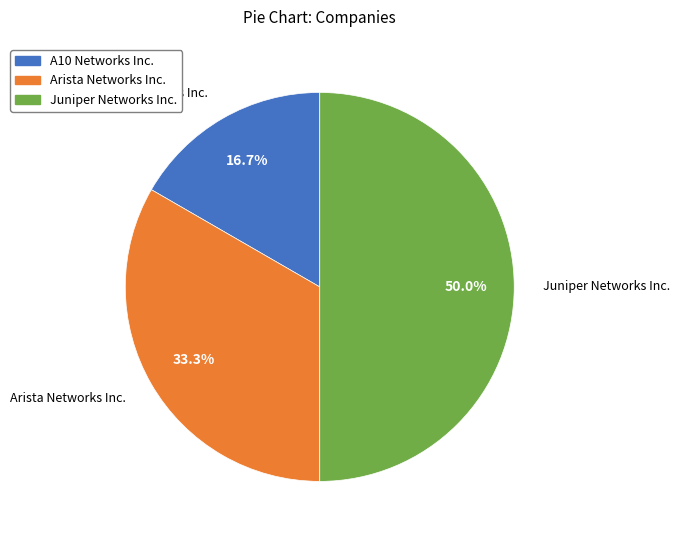

To the nearest percent, what is the combined percentage of Arista Networks Inc. and Juniper Networks Inc.?

83%